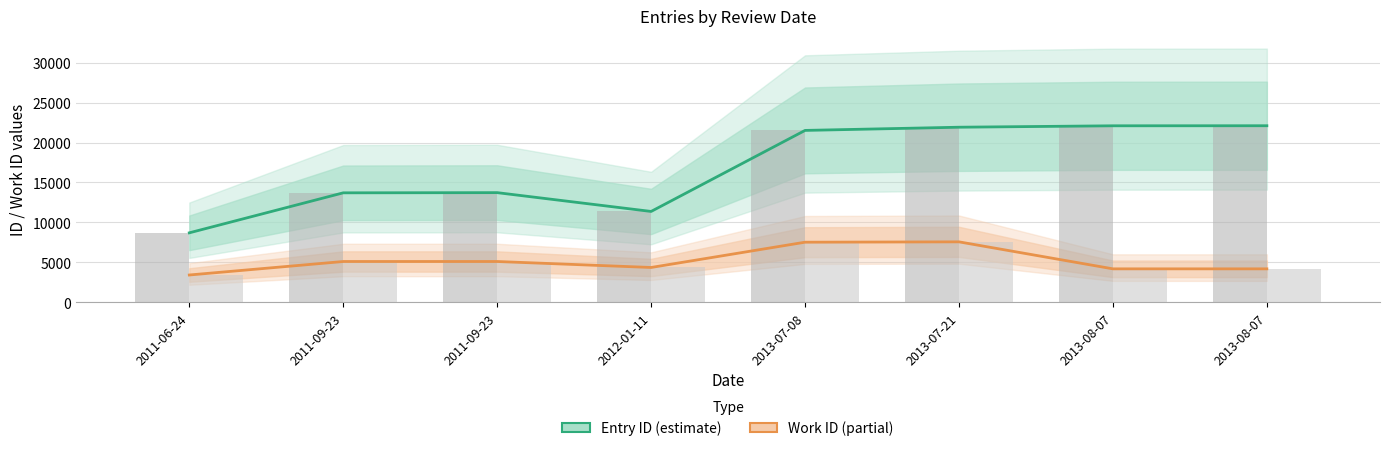

Reading right to left, what are all the values shown in this chart?

Entry ID: 22111	22104	21926	21525	11364	13722	13699	8683
Work ID: 4167	4167	7552	7509	4339	5088	5088	3396